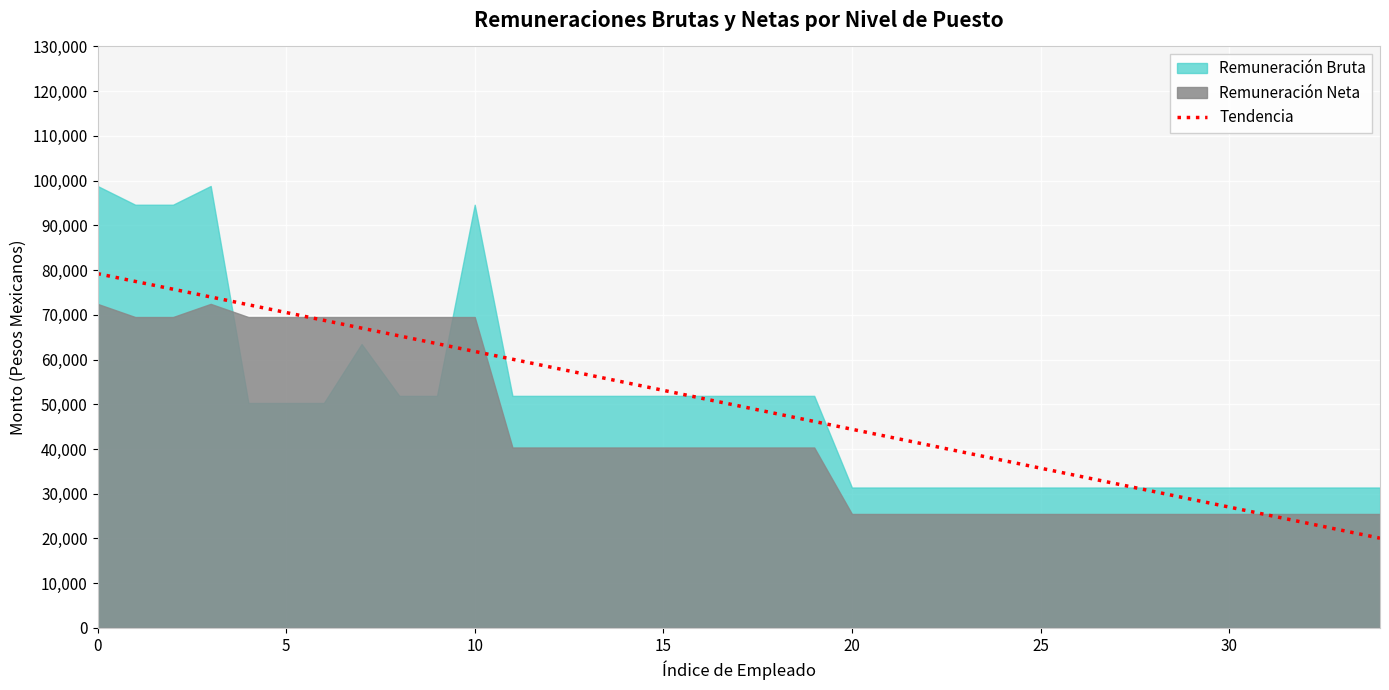

At which label is the value closest to 49630?

17